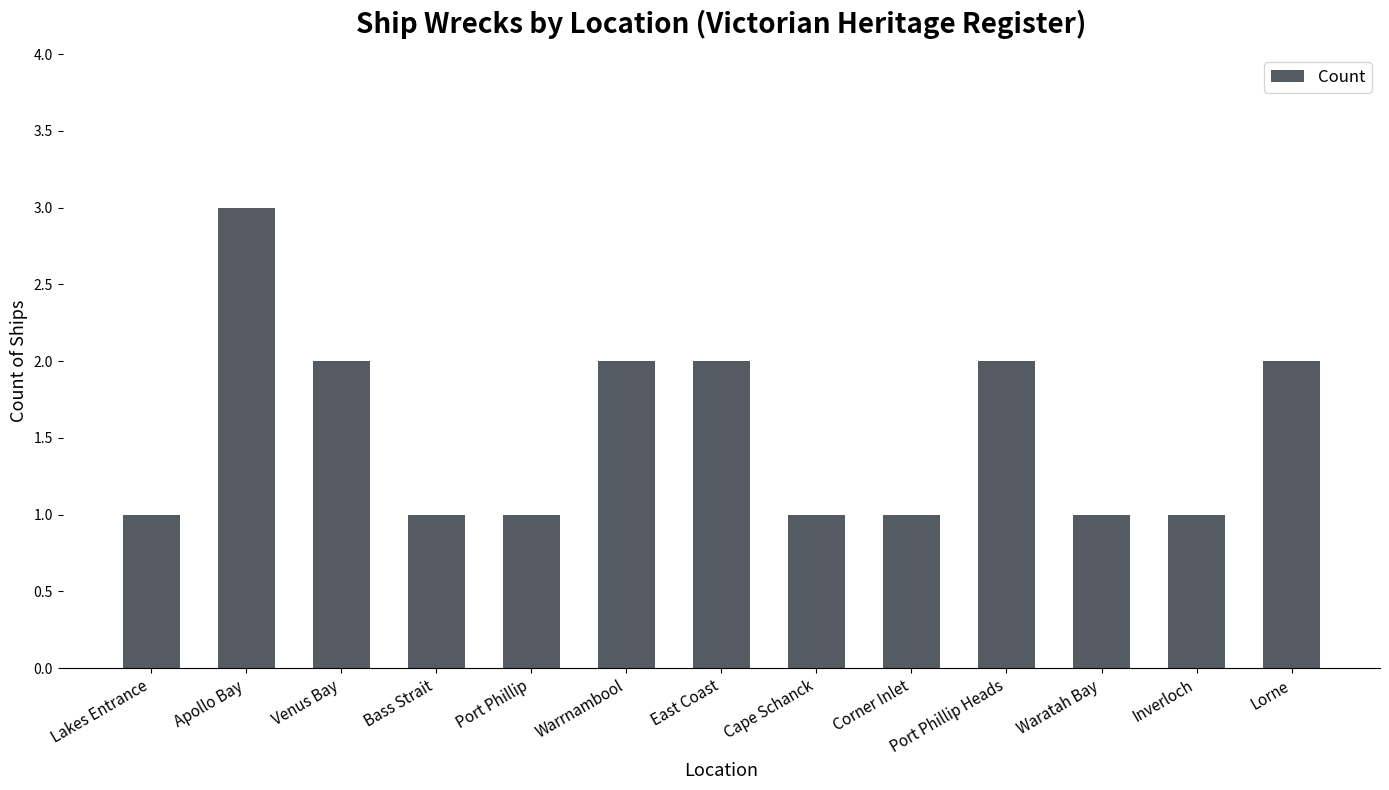

What is the minimum value shown in the chart?

1